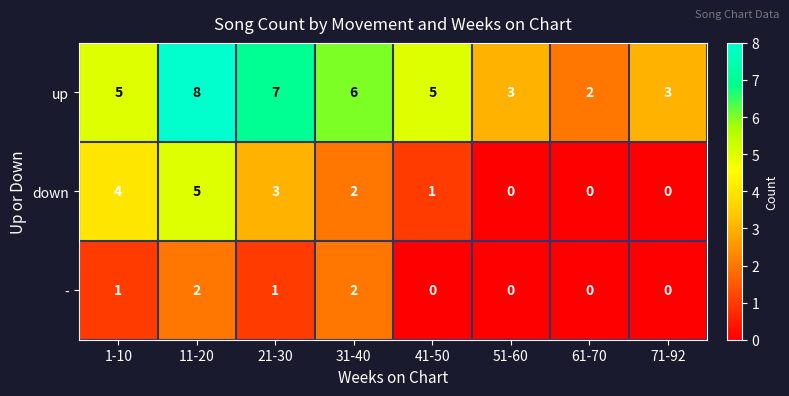

Count the down values in the range 0 to 4.

7